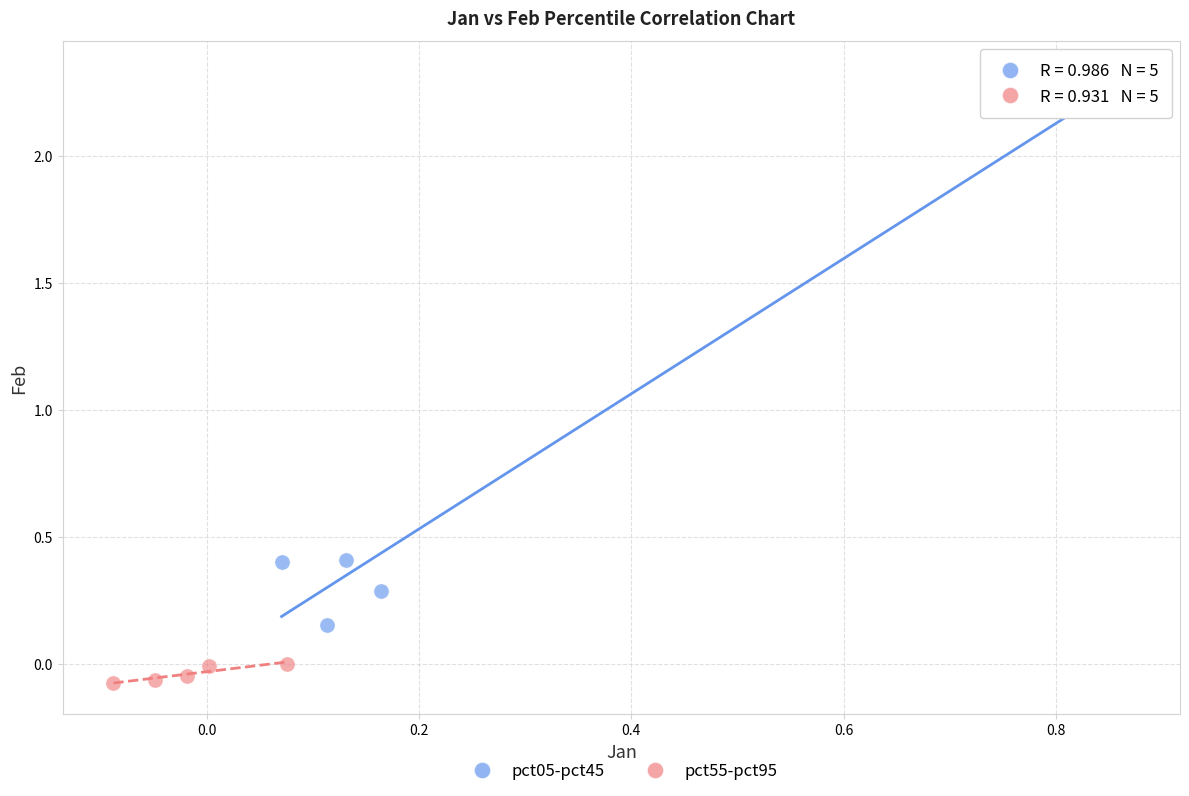

Which series contains the highest Y value?

pct05-pct45